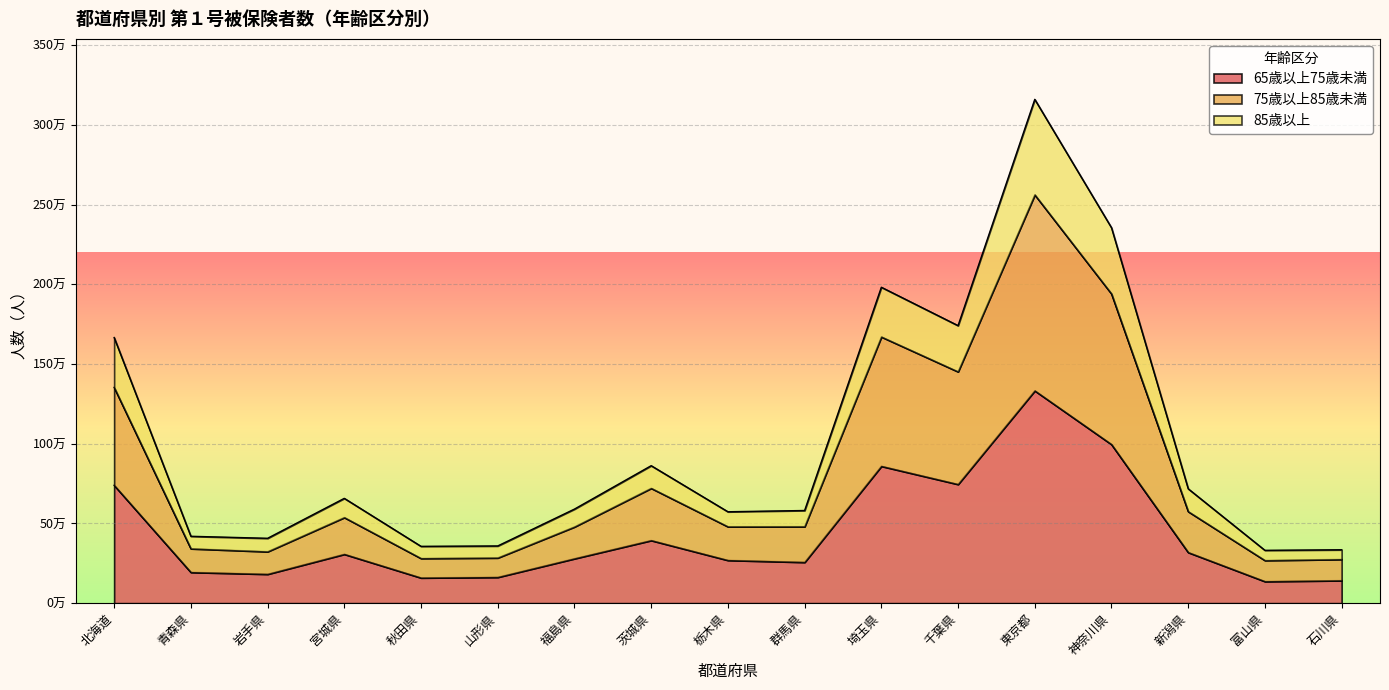

Does the chart display data point markers on the line(s)?

No